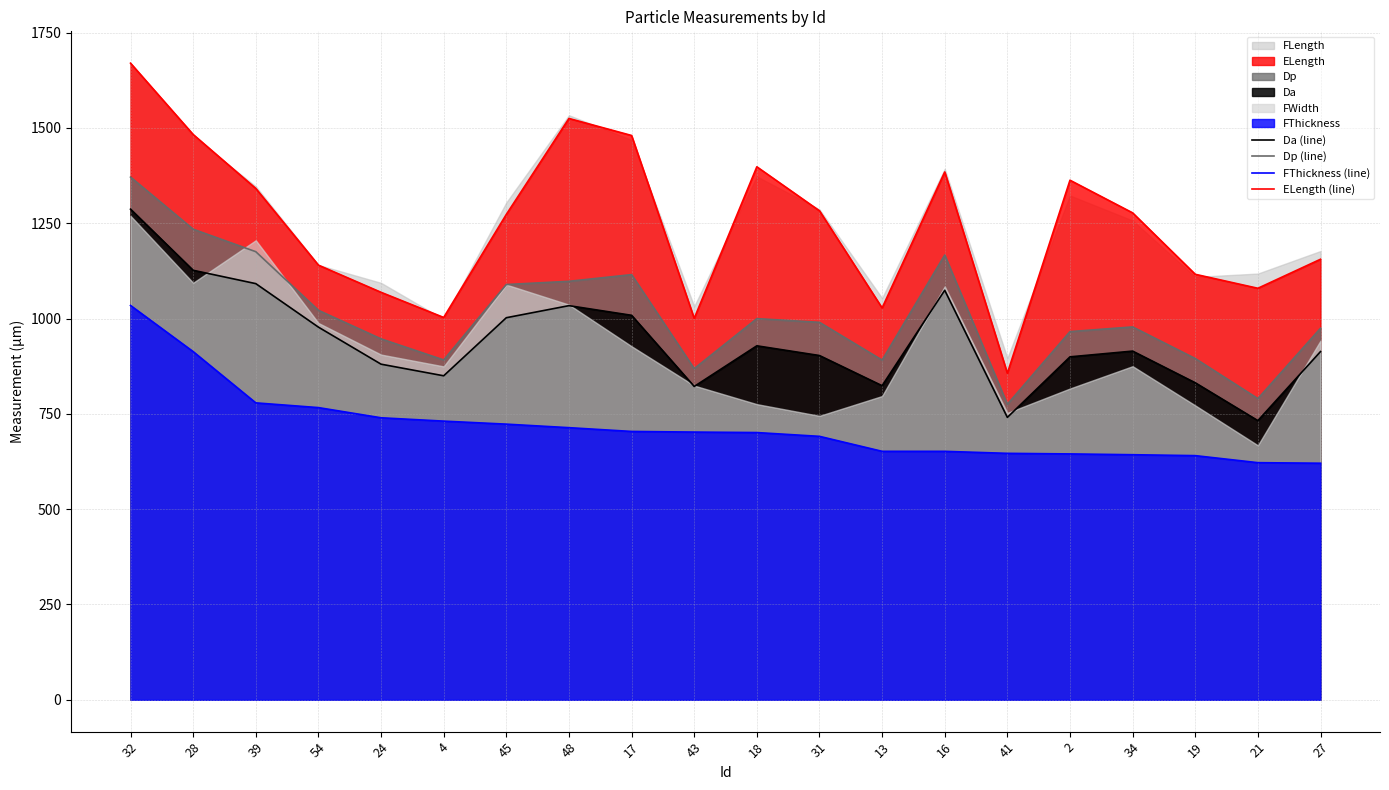

Is the value of Da (line) at 54 greater than the value of ELength (line) at 32?

No